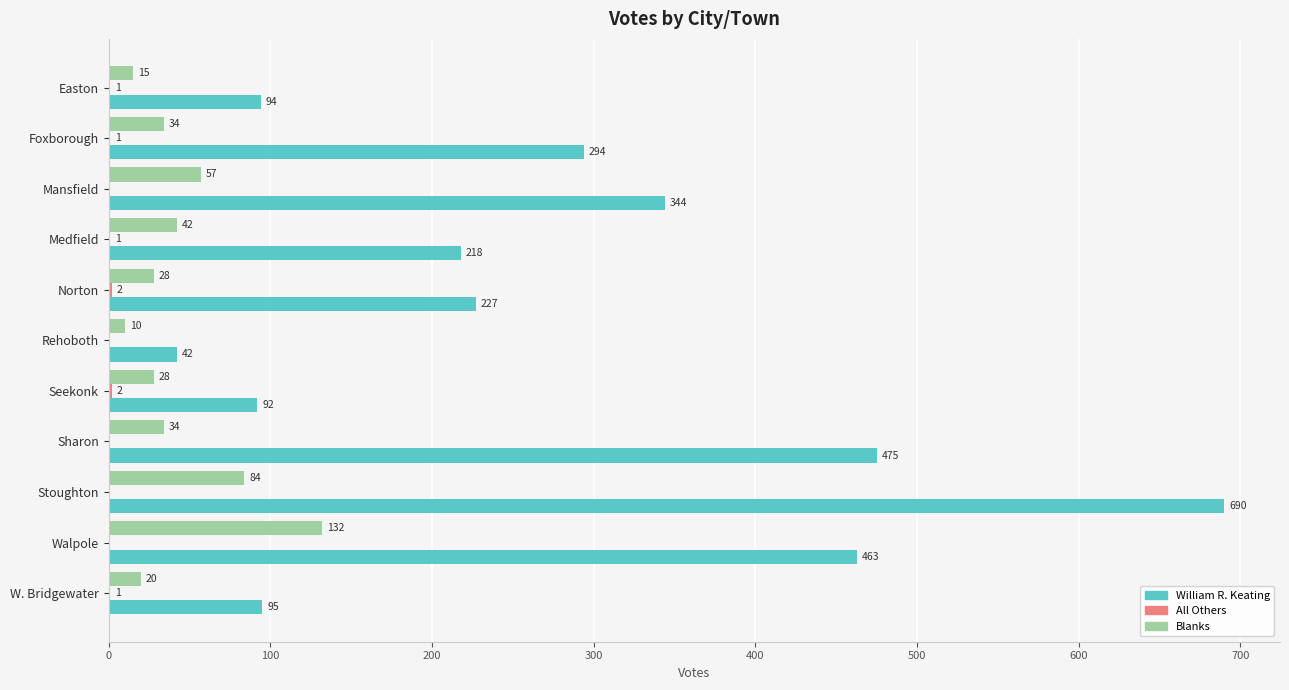

What is the greatest value displayed?

690